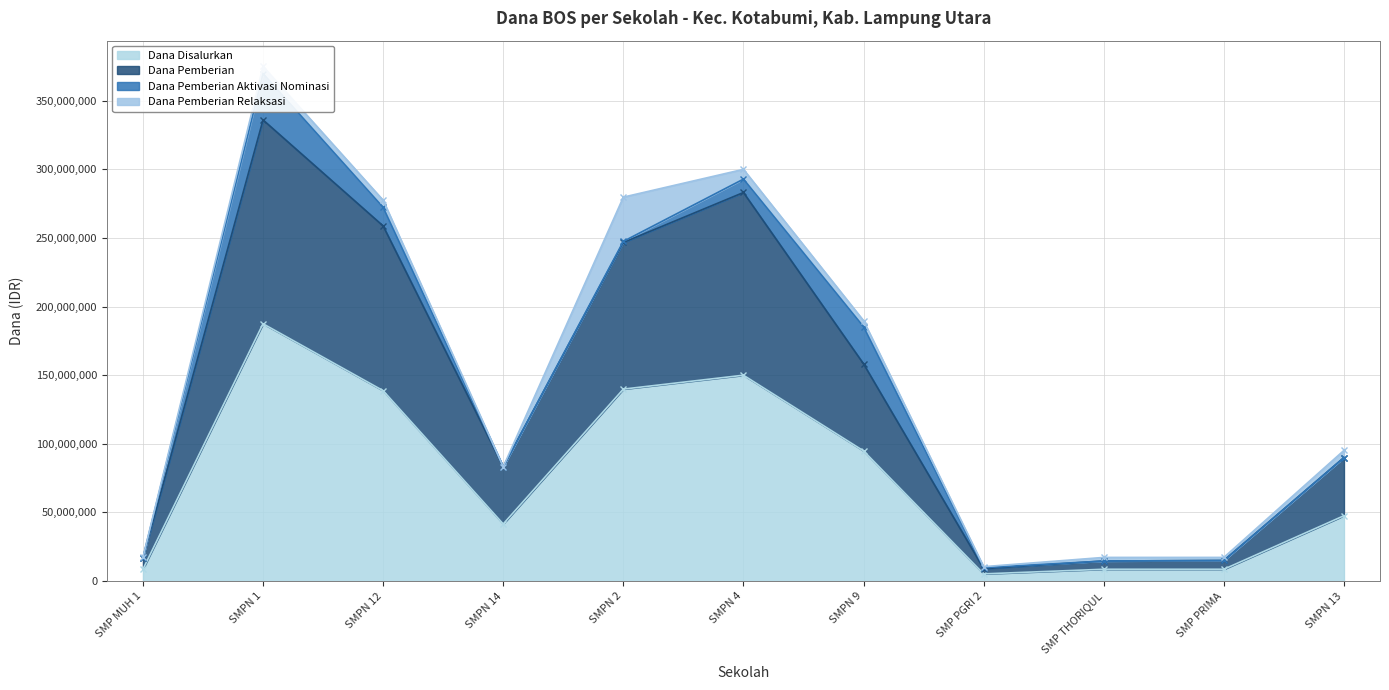

In Dana Pemberian, how many points are higher than both neighbors (excluding endpoints)?

2